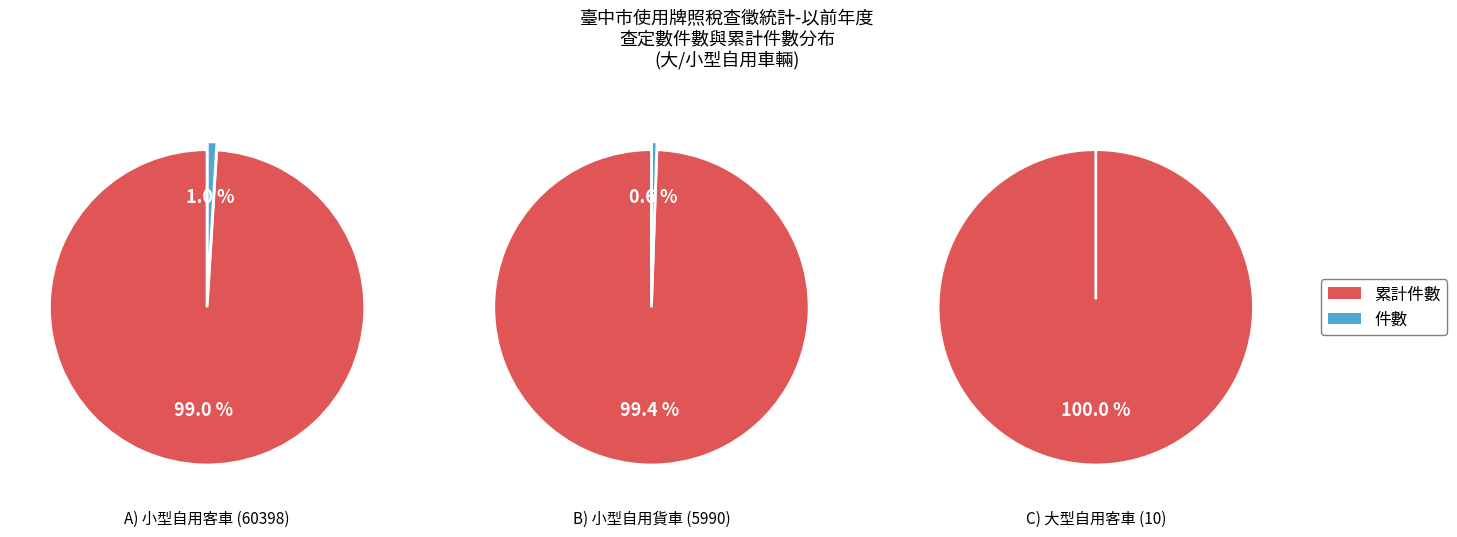

Which has a higher value, 件數 or 累計件數?

累計件數